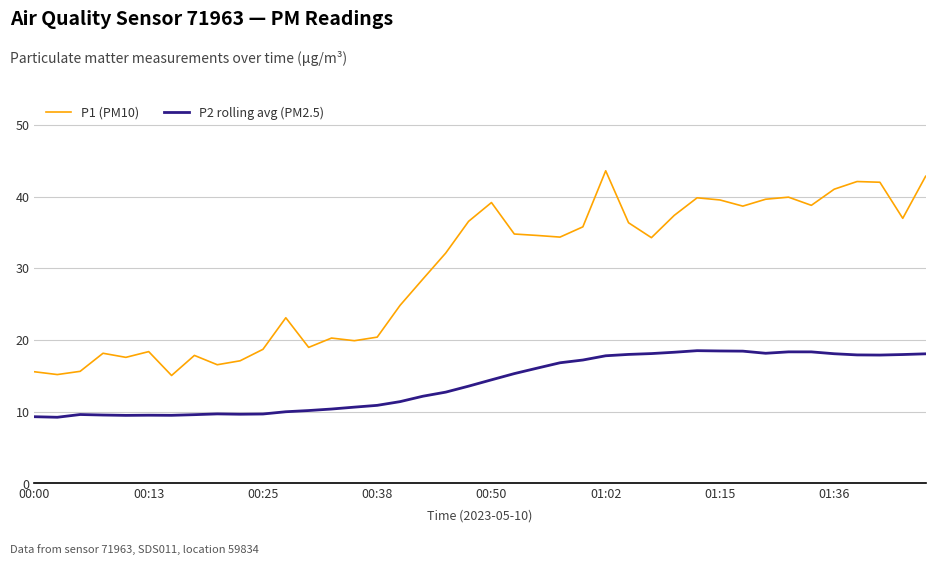

What is the greatest value displayed?

43.6